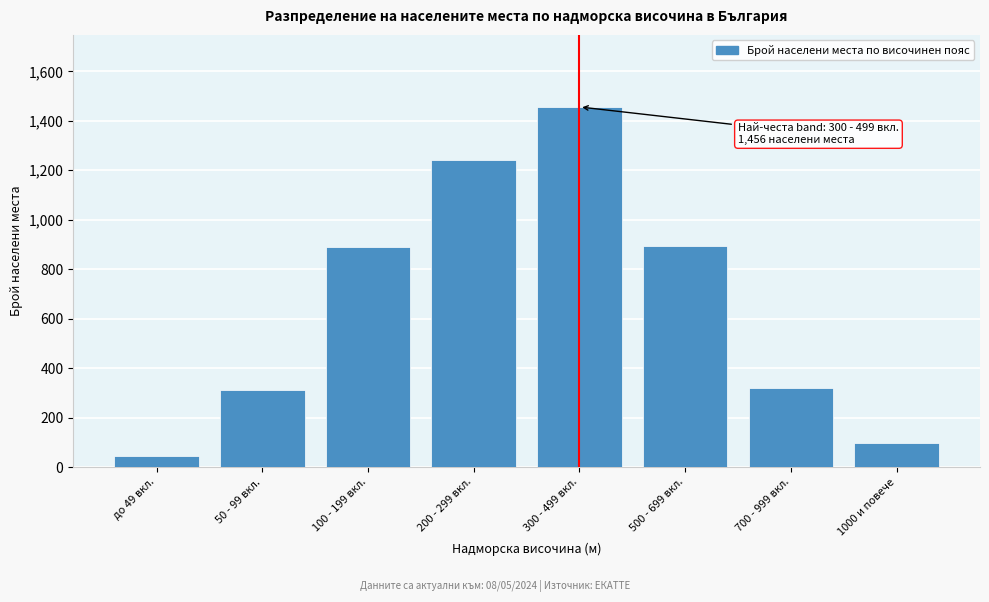

What is the label of the 1st bar from the right?

1000 и повече